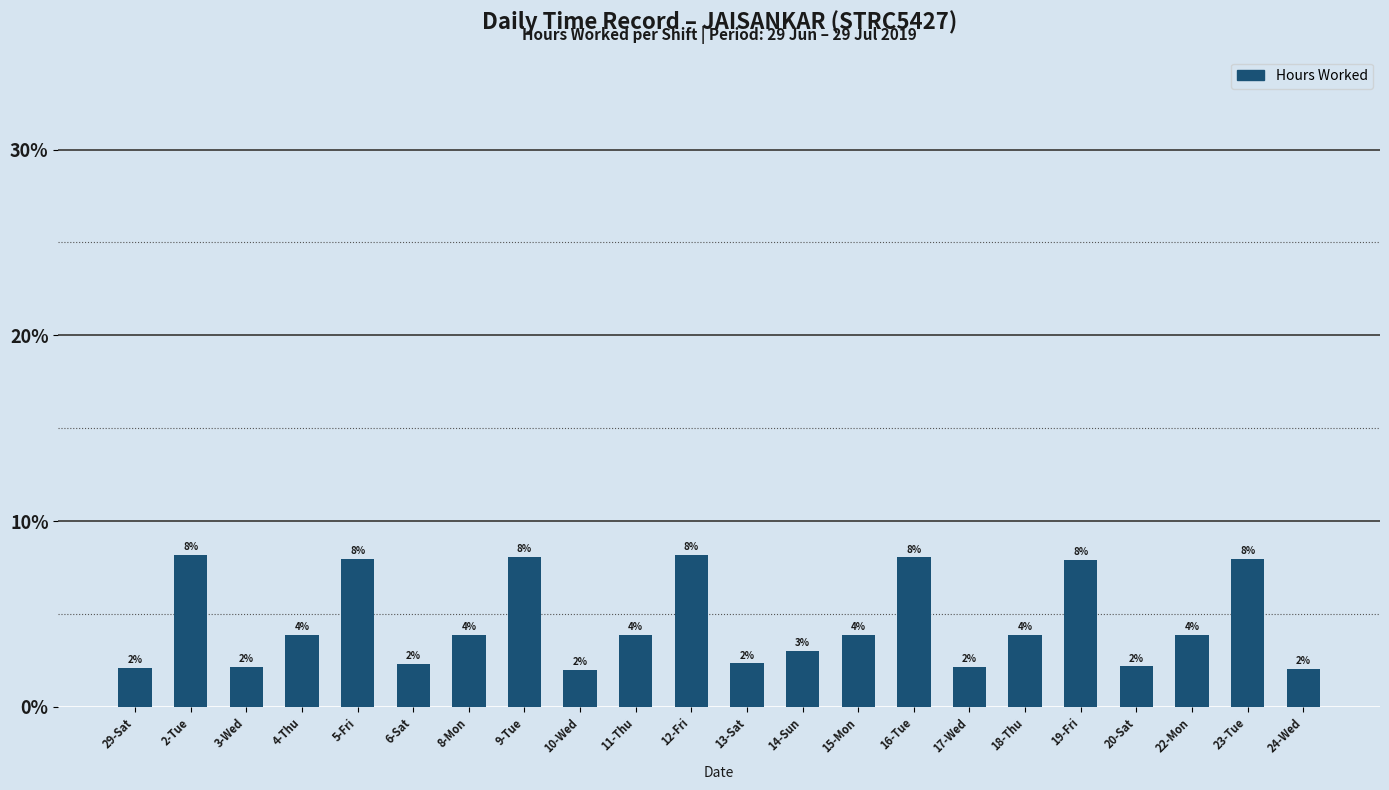

What is the ratio of the value at 24-Wed to the value at 8-Mon?

0.5